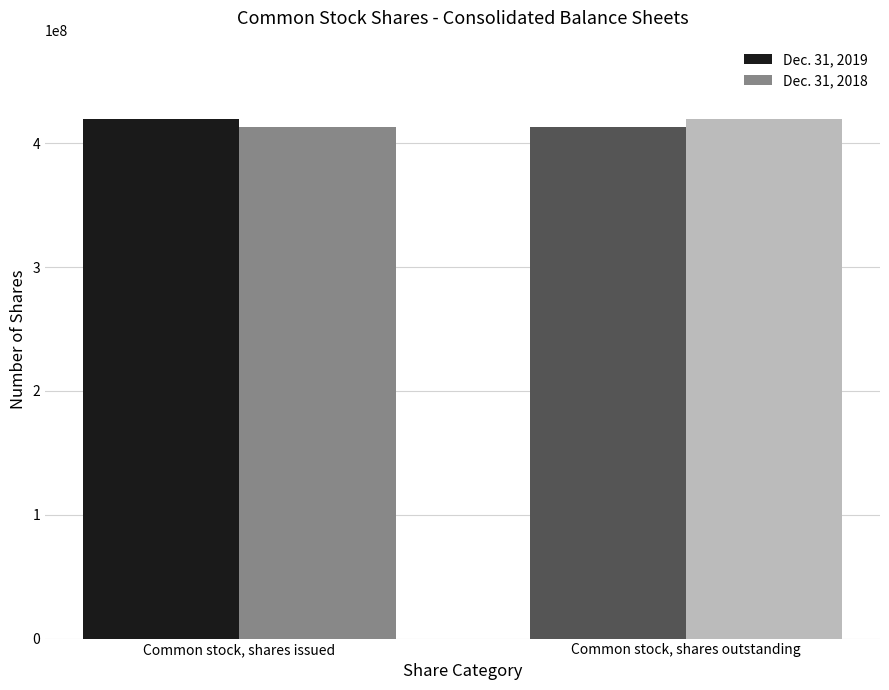

What value does the Dec. 31, 2019 series have at Common stock, shares outstanding?

413168301